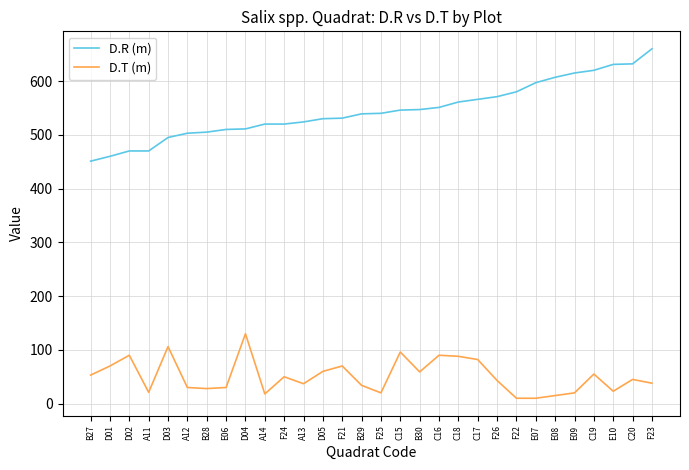

True or false: D.R (m) and D.T (m) cross at least once.

False